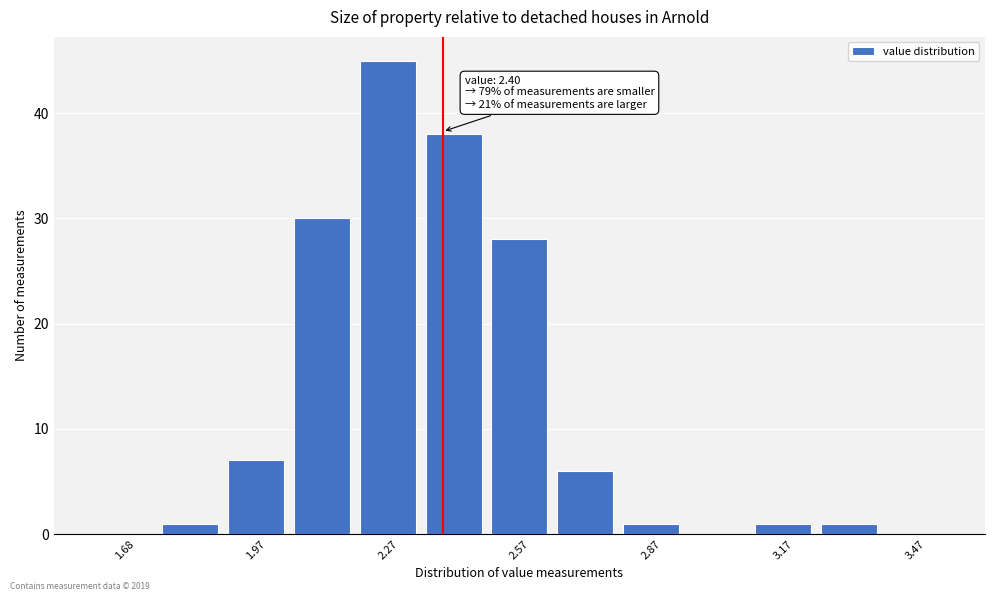

Around what value on the x-axis is the tallest bar? Give the approximate position of its centre, as read against the axis.

2.30